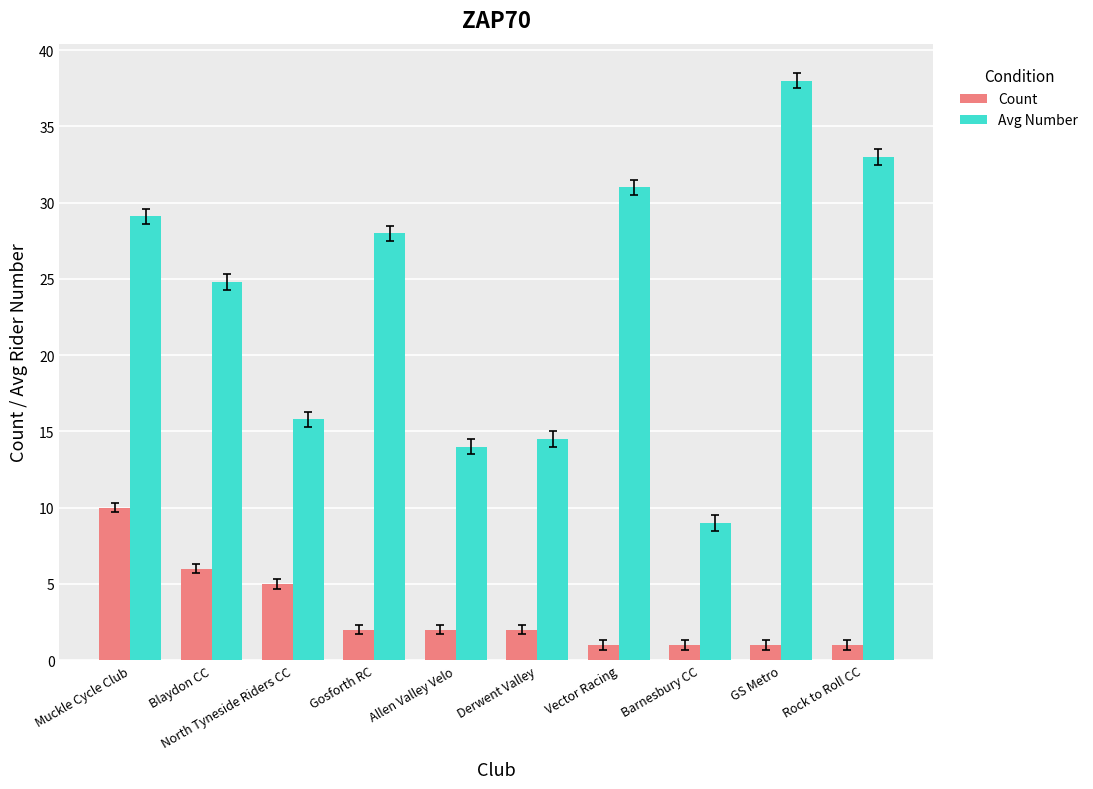

What is the total value across all series at GS Metro?

39.0